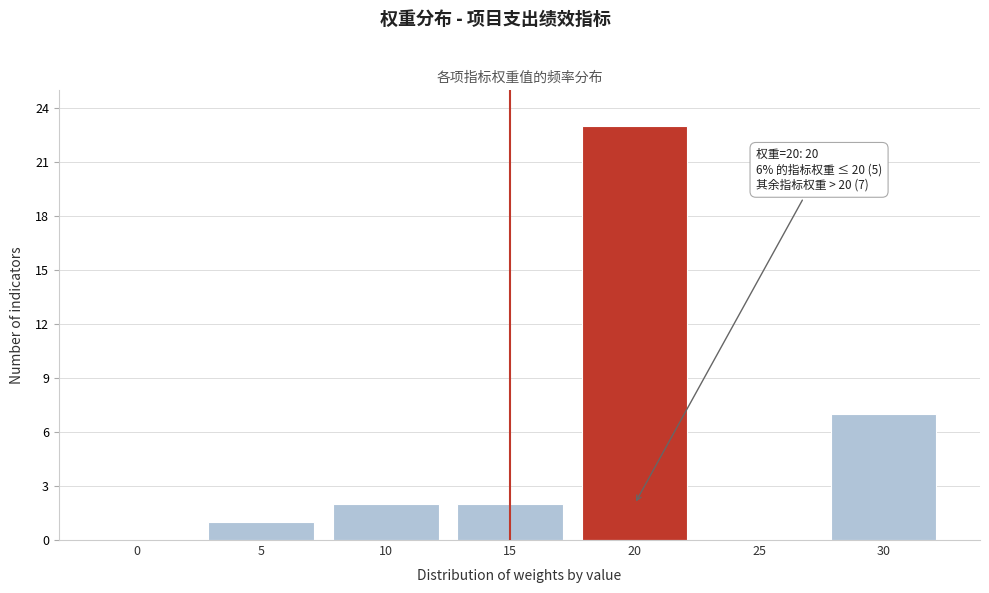

Reading right to left, extract all data points from this chart.

30=7	25=0	20=23	15=2	10=2	5=1	0=0